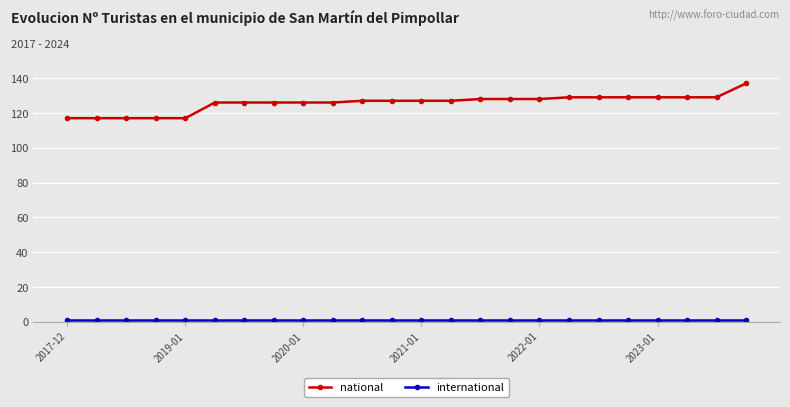

Which series has the largest total across all categories?

national